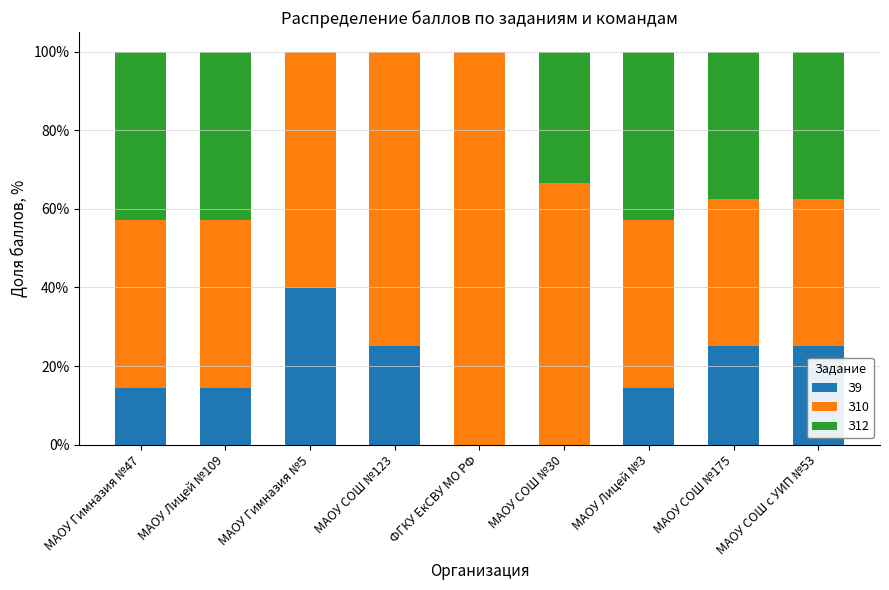

At which label does З9 reach its peak?

МАОУ Гимназия №5